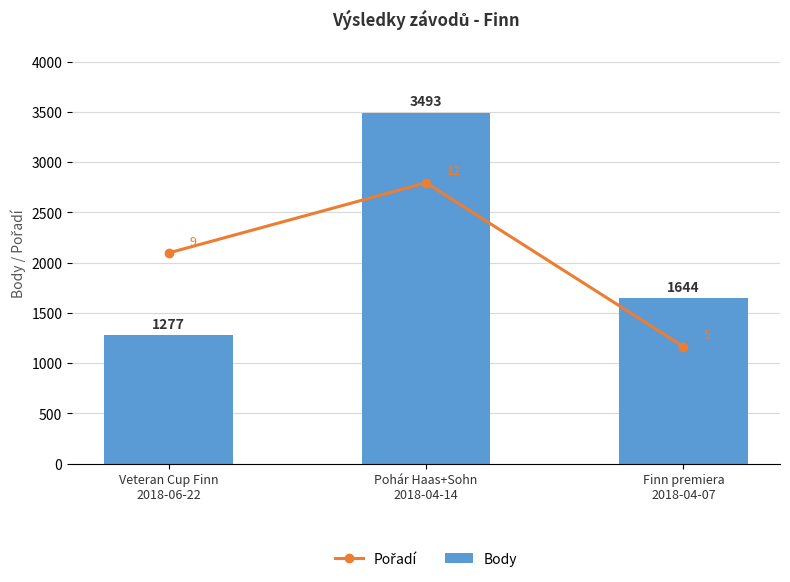

What is the highest value of the Body series?

3493